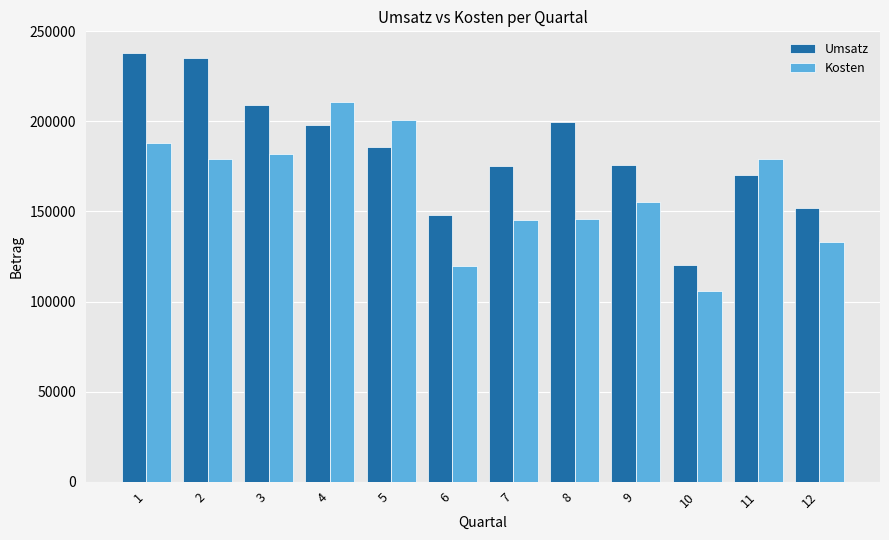

True or false: Umsatz has a value of 313669.7 at 4.

False